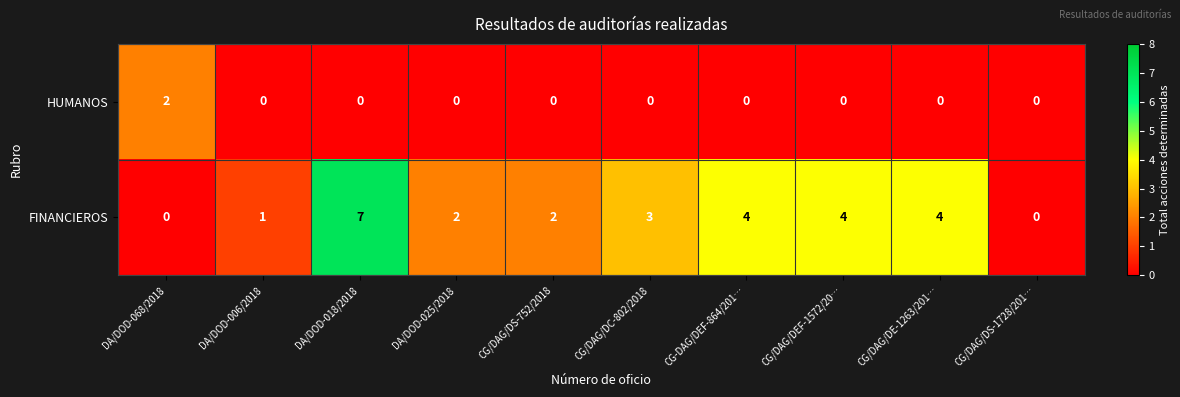

The FINANCIEROS series shows 4 at CG-DAG/DEF-864/201…. True or false?

True